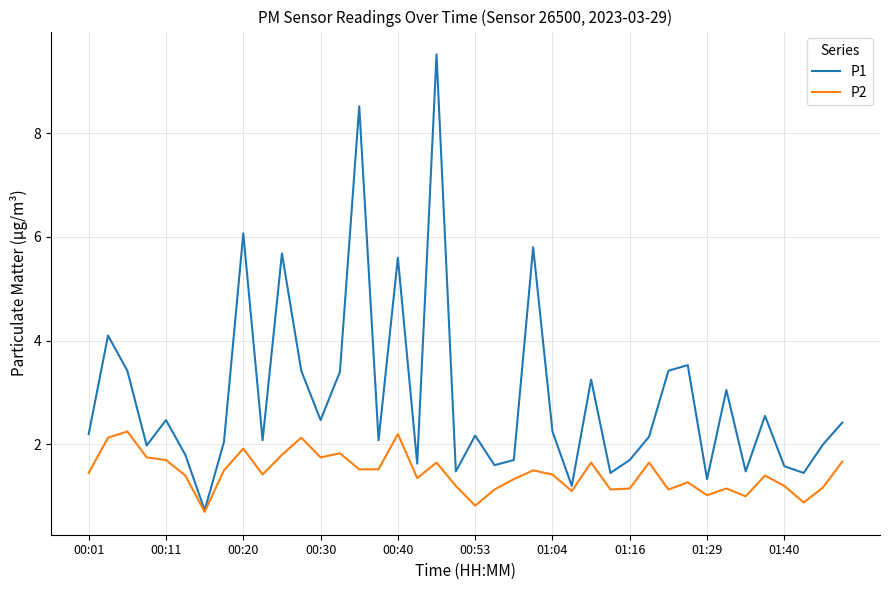

What are all the series names shown in the legend?

P1, P2